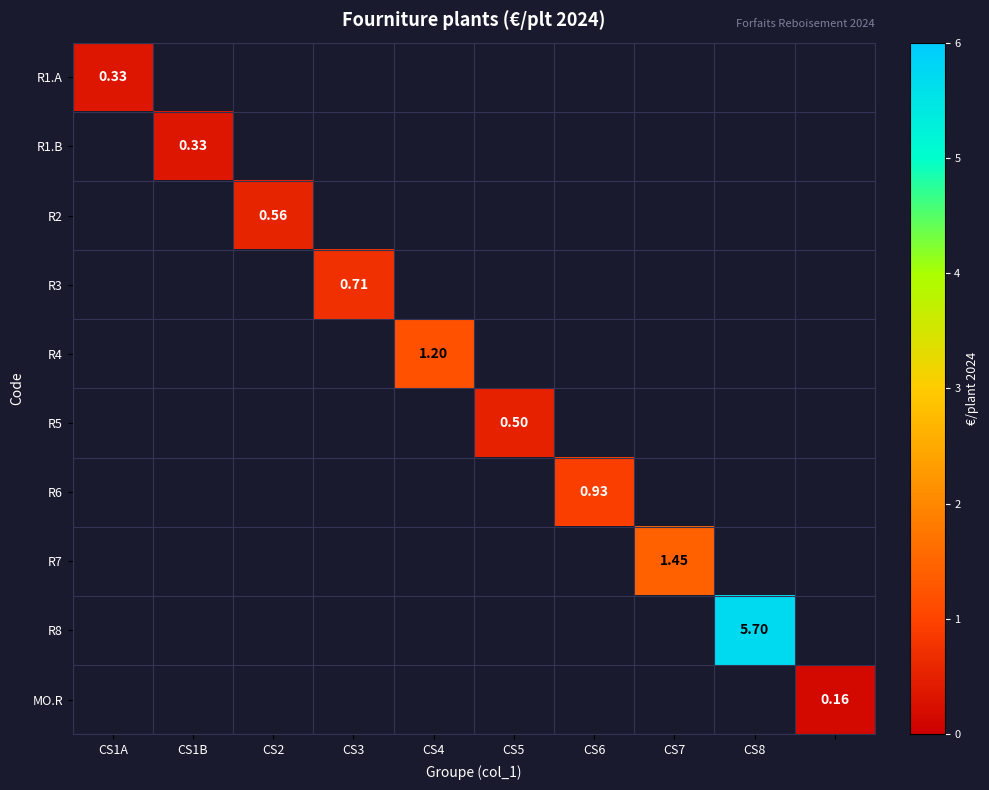

At which category is the sum across all series the highest?

CS8